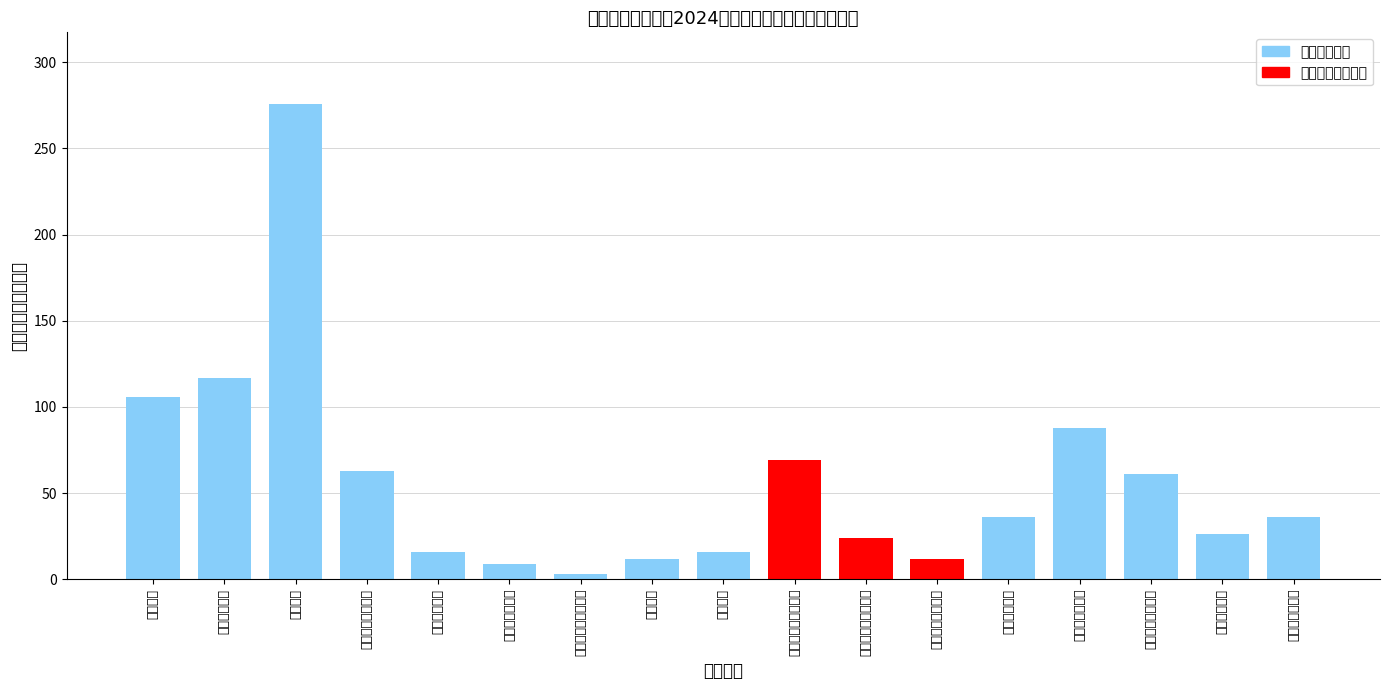

What is the ratio of the value at 艺术设计 to the value at 大数据与会计?

0.1